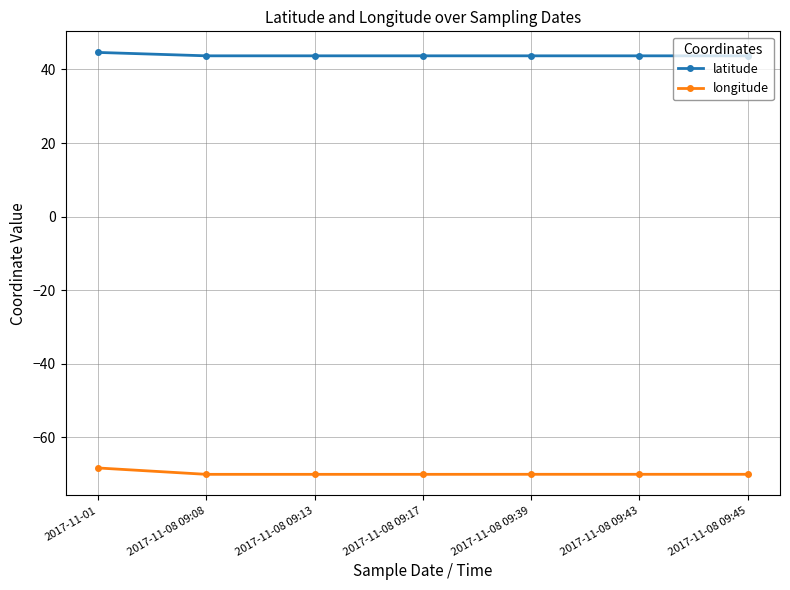

At which category is the sum across all series the highest?

2017-11-01